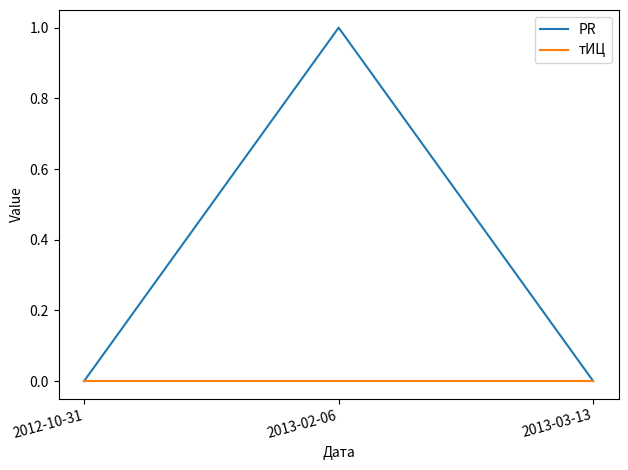

True or false: PR has a value of 0 at 2013-03-13.

True